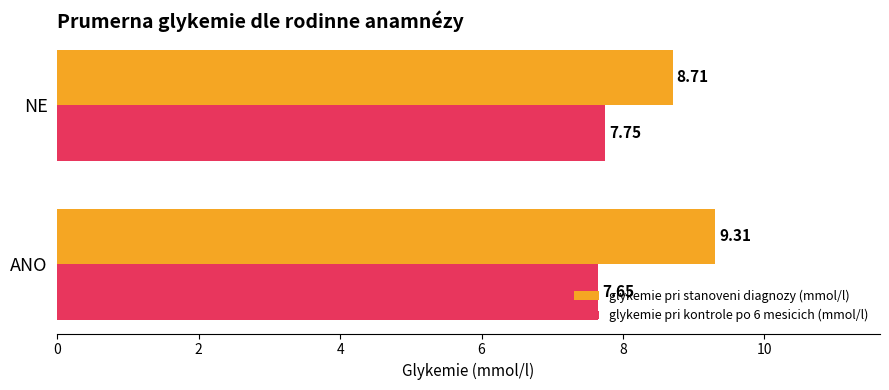

At which label does glykemie pri kontrole po 6 mesicich (mmol/l) reach its peak?

NE